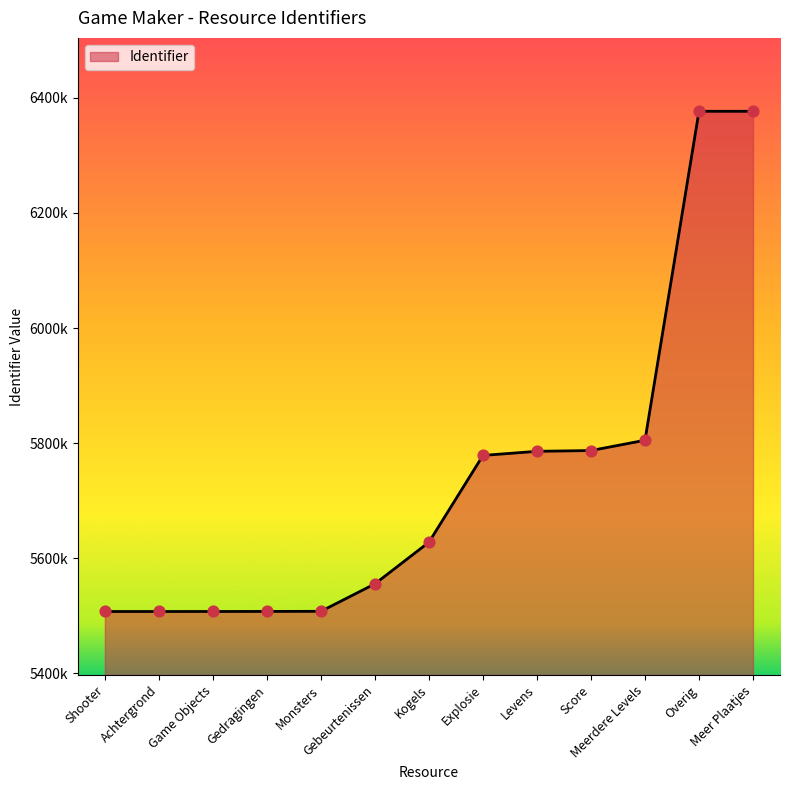

Which has a higher value, Explosie or Achtergrond?

Explosie